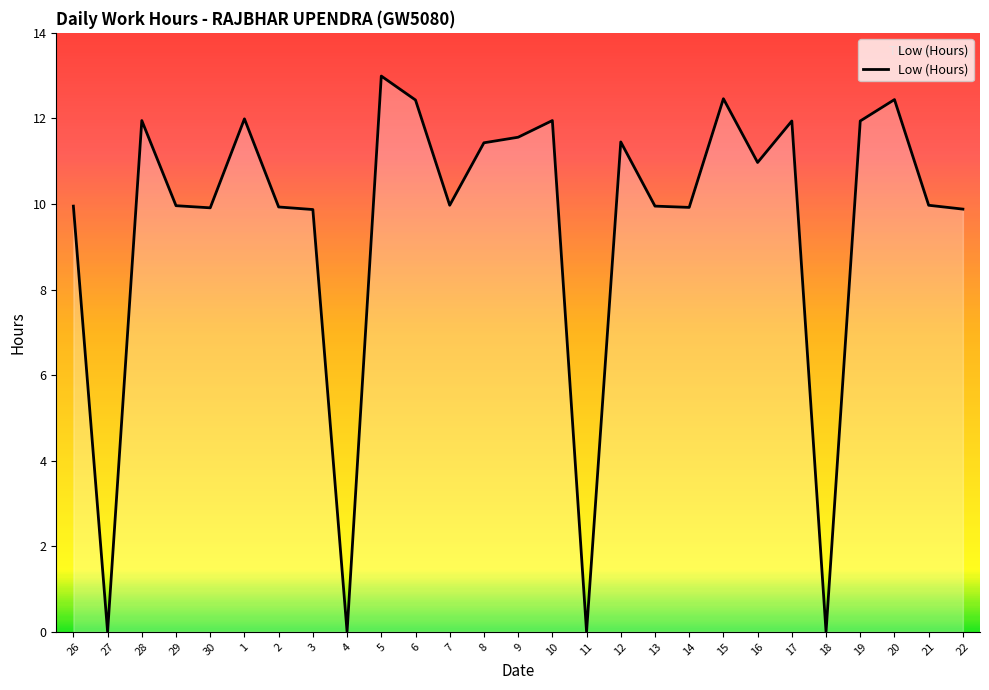

Where is the first local maximum?

28